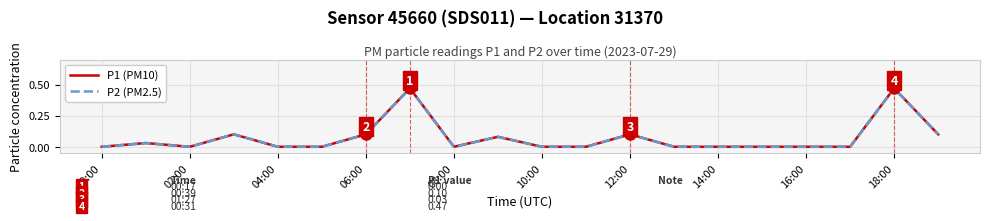

Does the chart display data point markers on the line(s)?

No